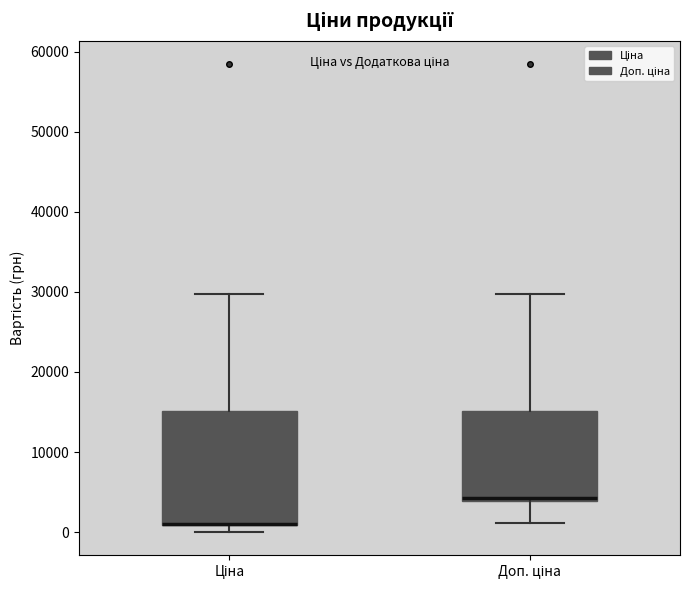

Where does the upper whisker of the box for Доп. ціна end on the y-axis? The values are not printed on the chart, so give them approximately, as read against the axis.

30000